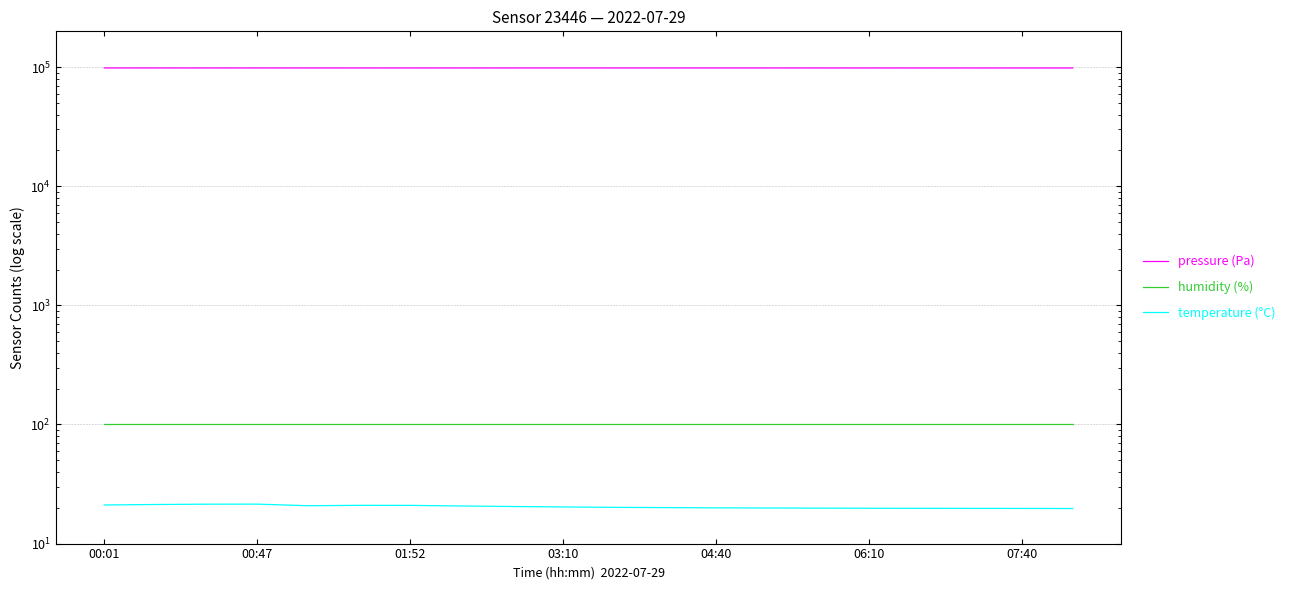

Is this an area chart (filled region under the line)?

No